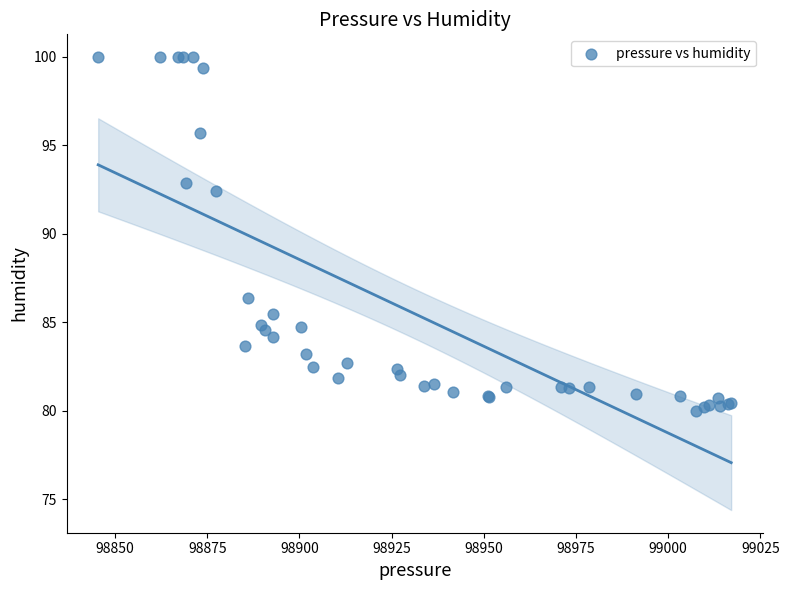

What Y value in the scatter plot is closest to 89?

86.4